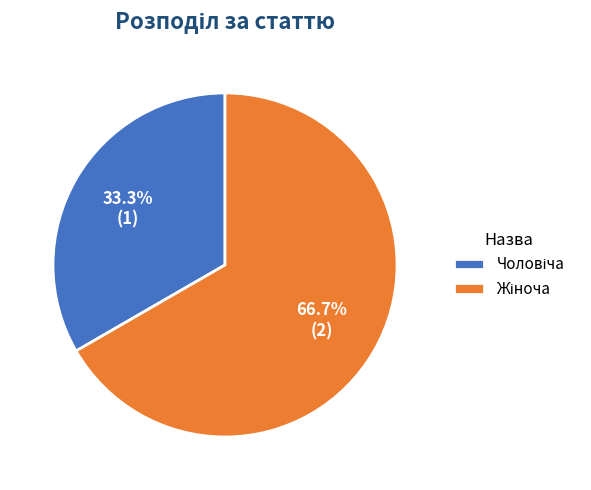

To the nearest percent, what is the combined percentage of Чоловіча and Жіноча?

100%